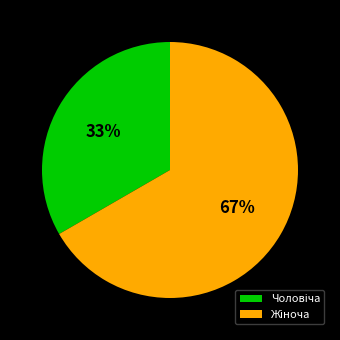

Is there any slice that represents more than half of the pie?

Yes